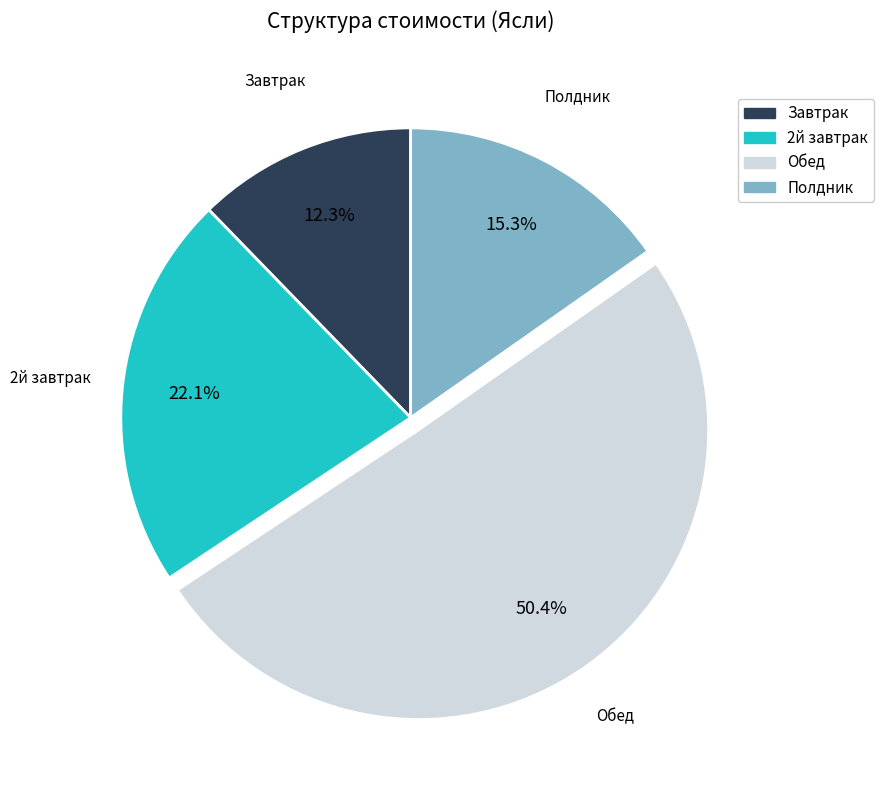

What is the ratio of the value at Завтрак to the value at Полдник?

0.8